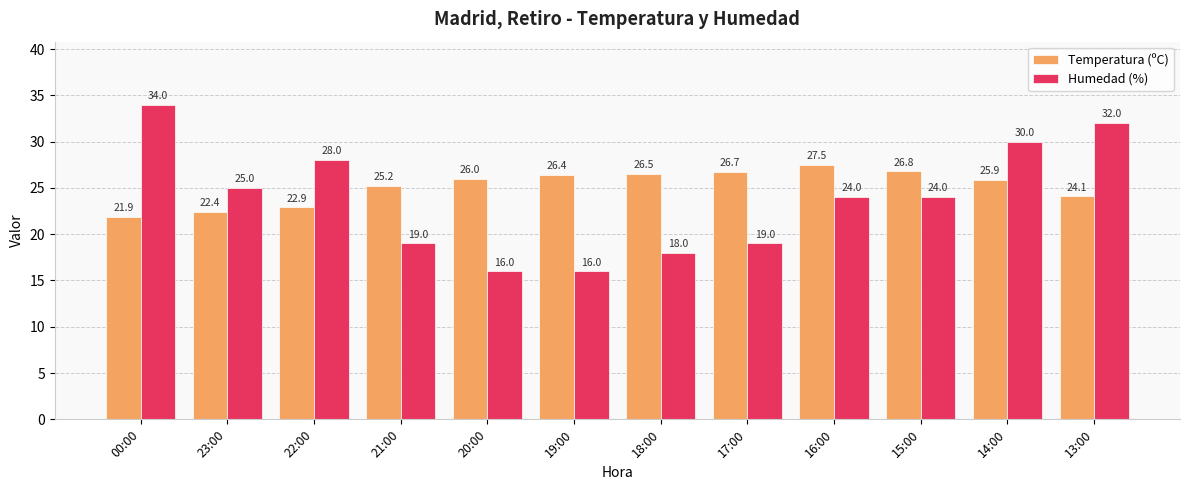

What is the approximate value of Humedad (%) at 13:00?

32.0